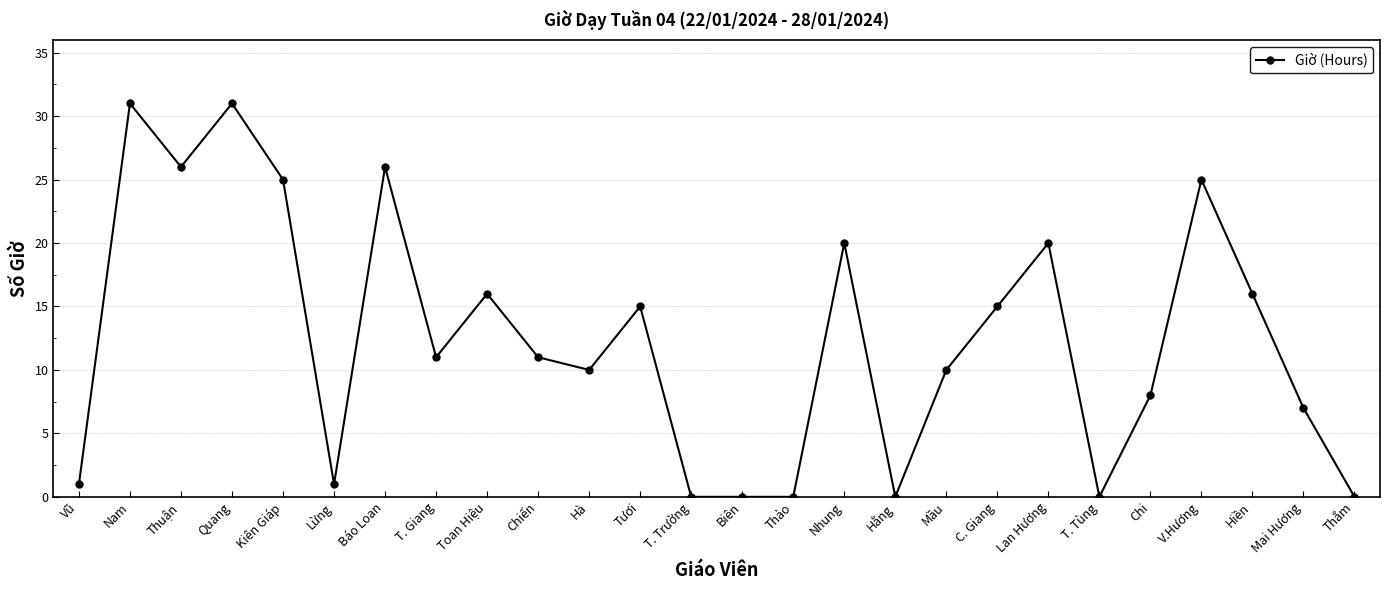

What is the sum of the values at Chi and Thắm?

8